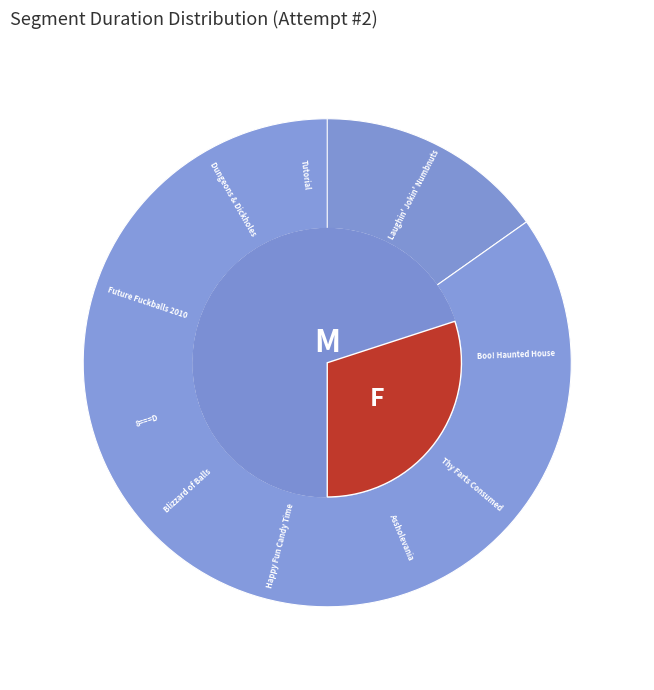

To the nearest percent, what is the combined percentage of Laughin' Jokin' Numbnuts and Future Fuckballs 2010?

29%